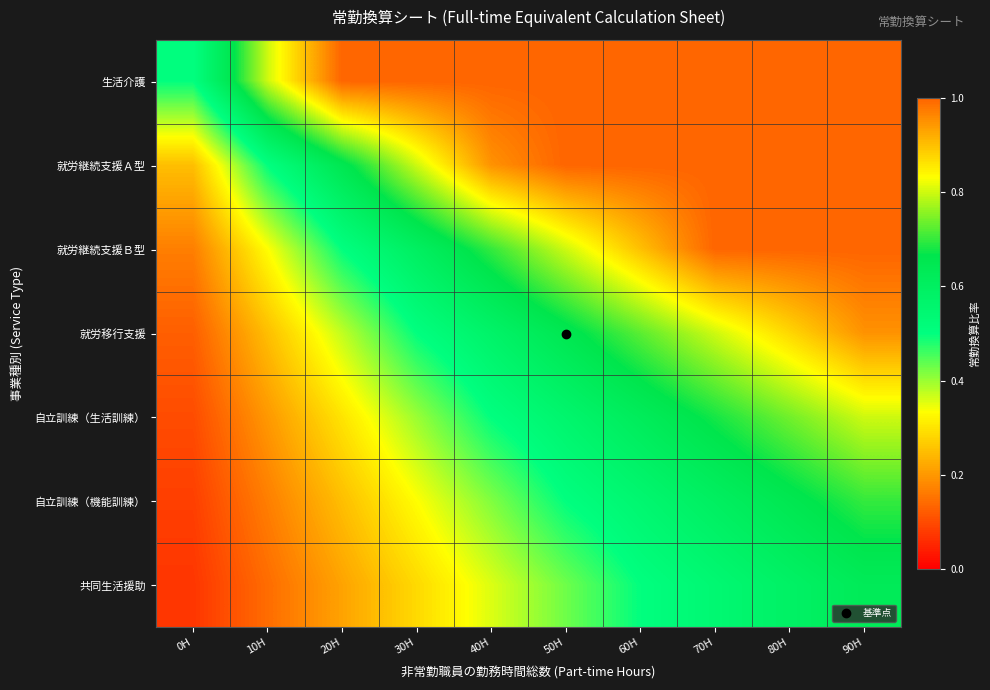

What is the spread (max minus min) of values at 20H?

0.8